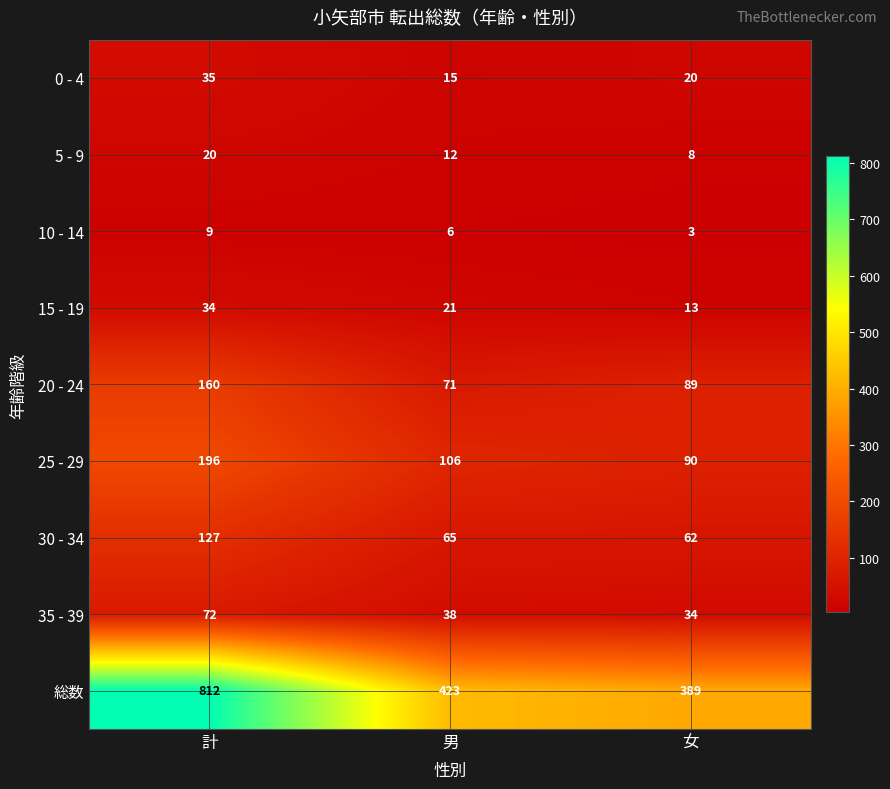

The value of 20 - 24 at 女 is 155. True or false?

False